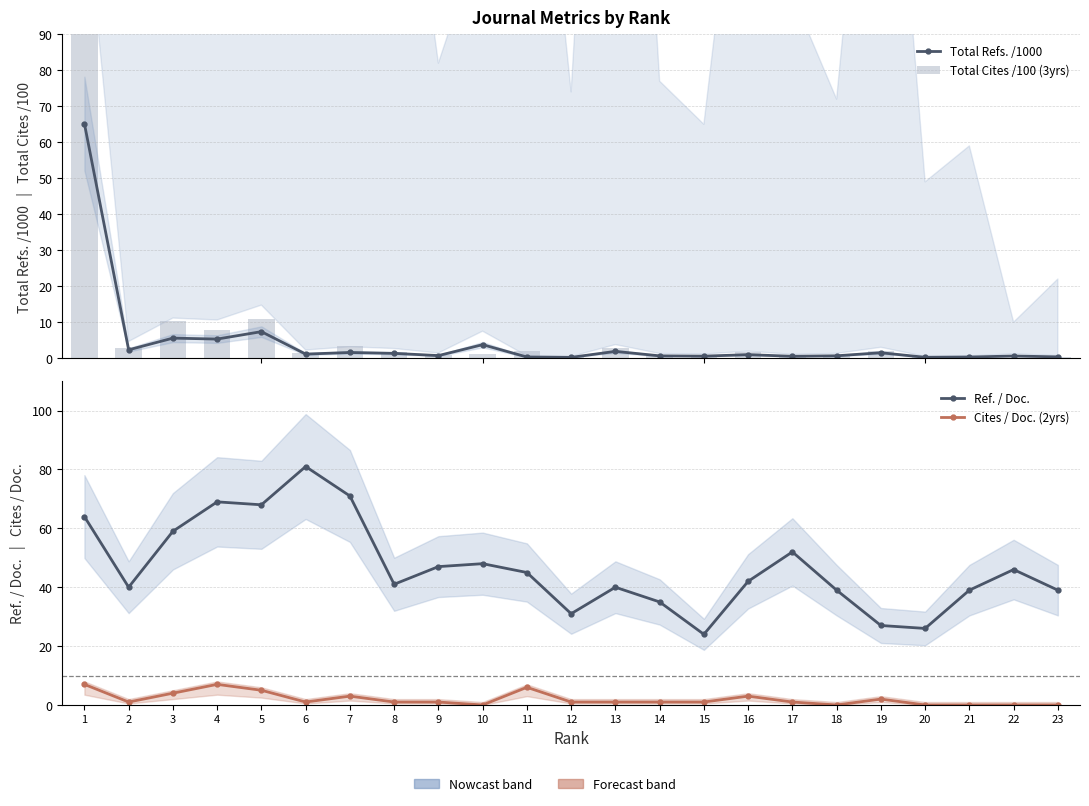

At which category is the sum across all series the highest?

1